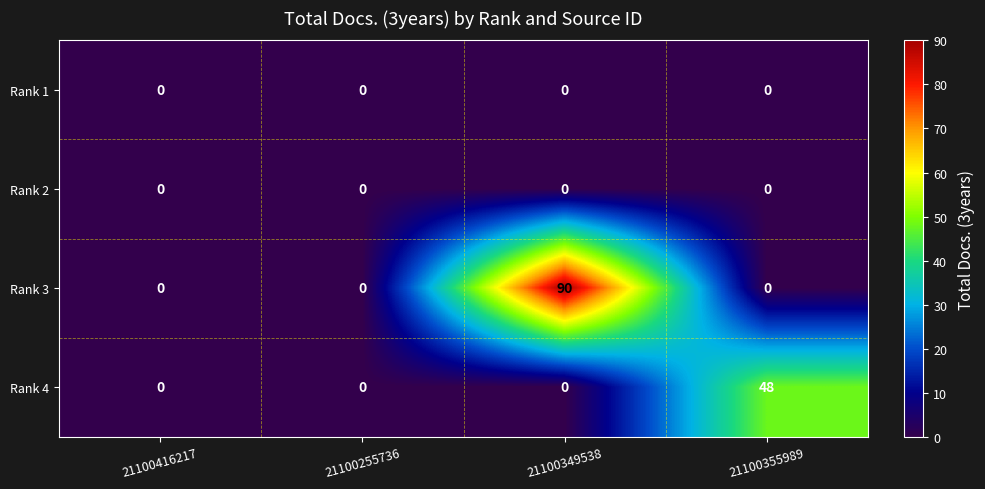

Which series has the largest range (max minus min)?

Rank 3